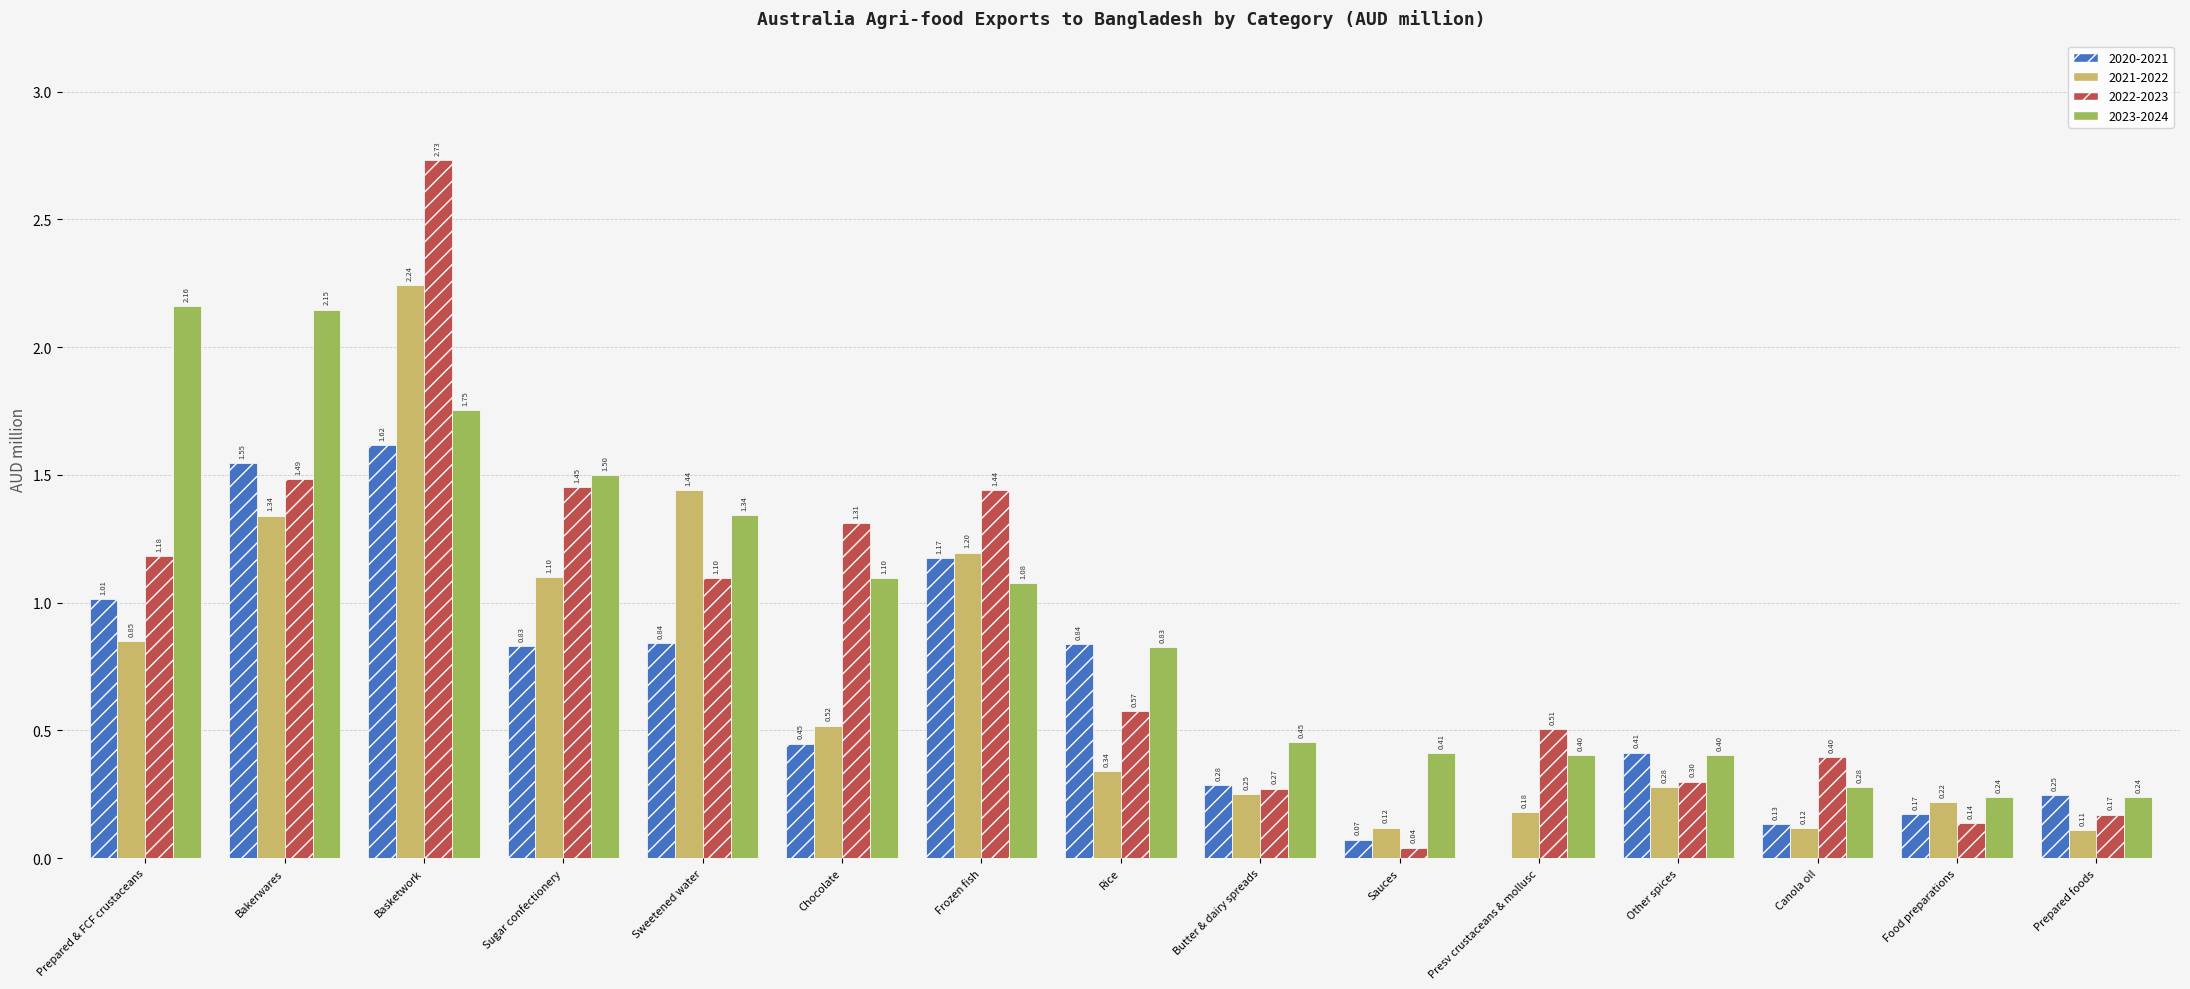

What is the sum of all 2020-2021 values?

9.6